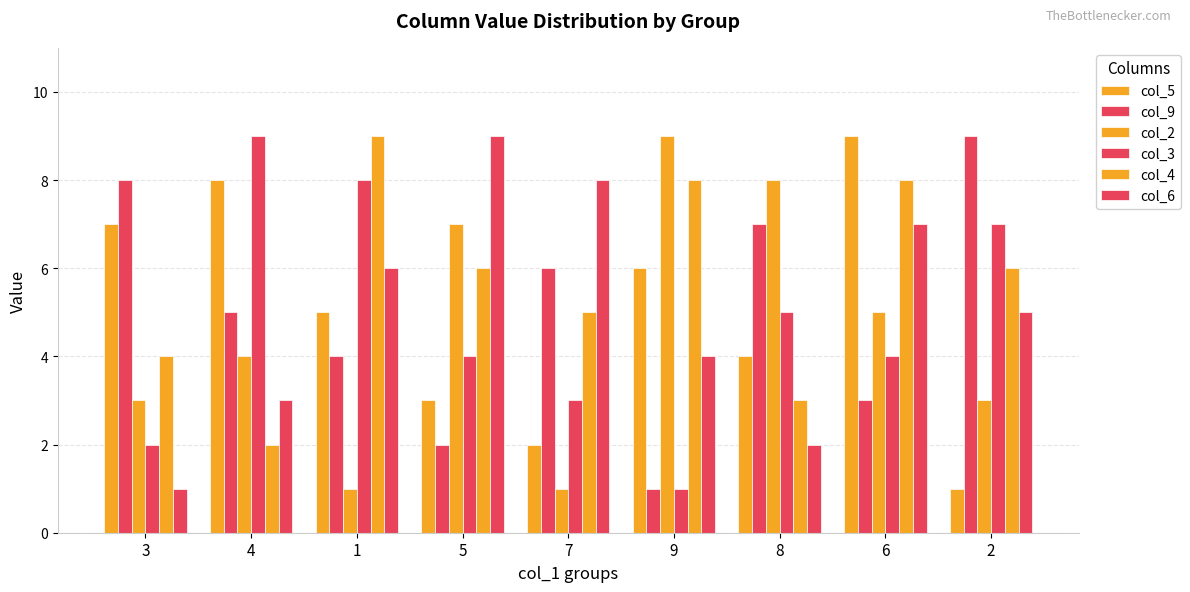

How many series are shown in this chart?

6